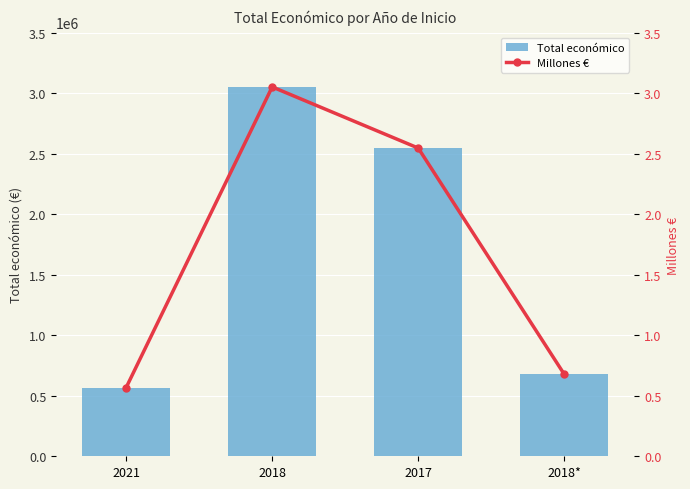

At which label is Millones € closest to 1?

2018*